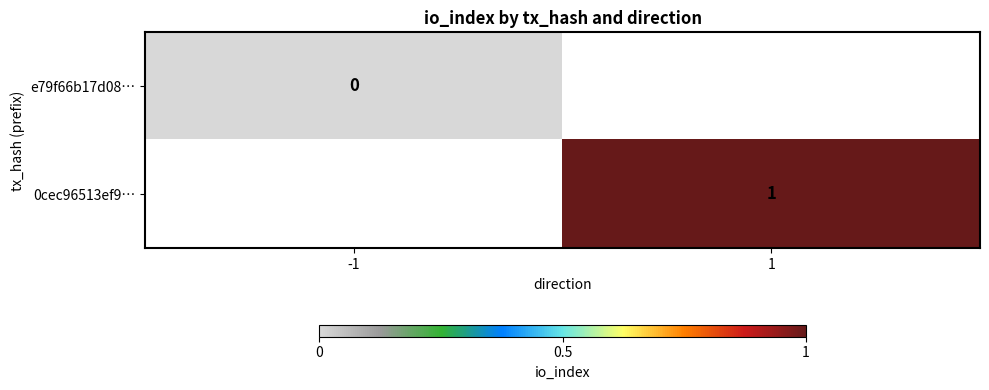

Is the value of e79f66b17d08… at -1 greater than the value of 0cec96513ef9… at 1?

No